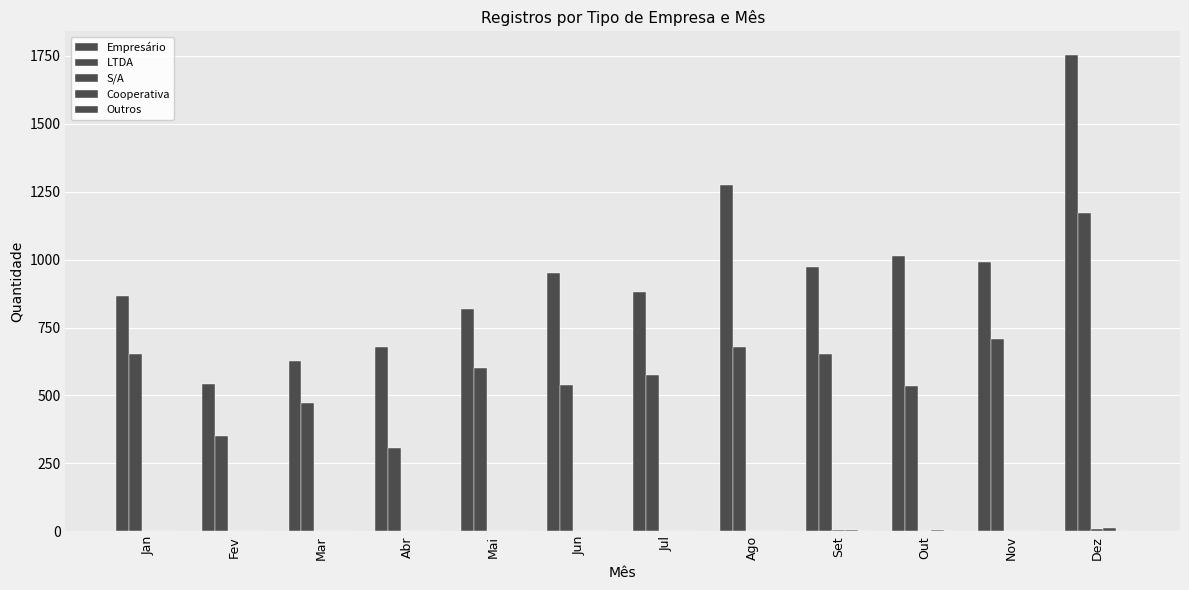

The Empresário series shows 1709 at Ago. True or false?

False